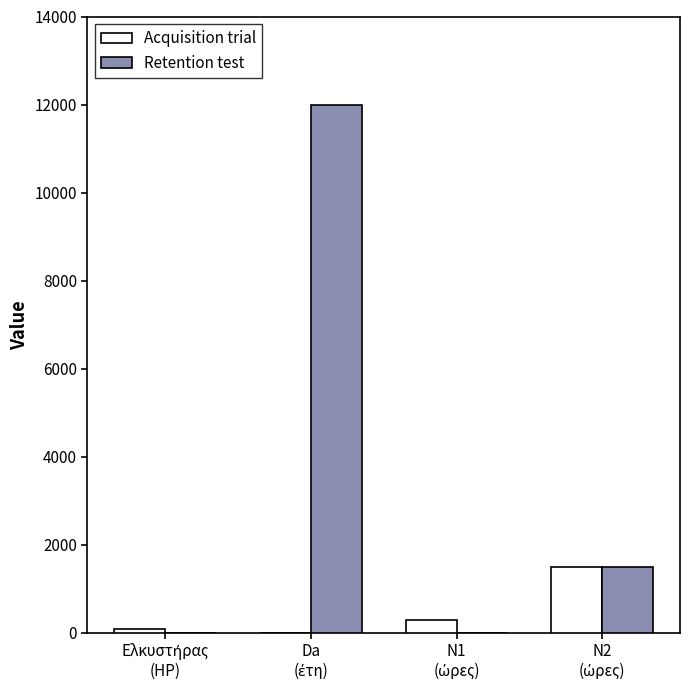

What is the maximum value for Retention test?

12000